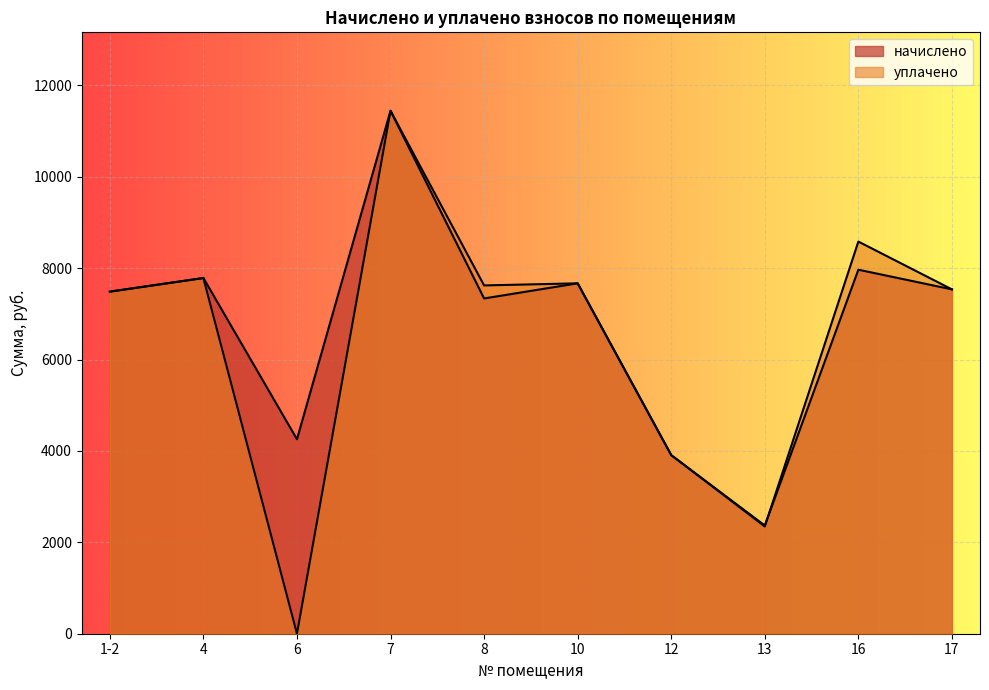

What is the sum of the уплачено values at 10 and 1-2?

15152.4